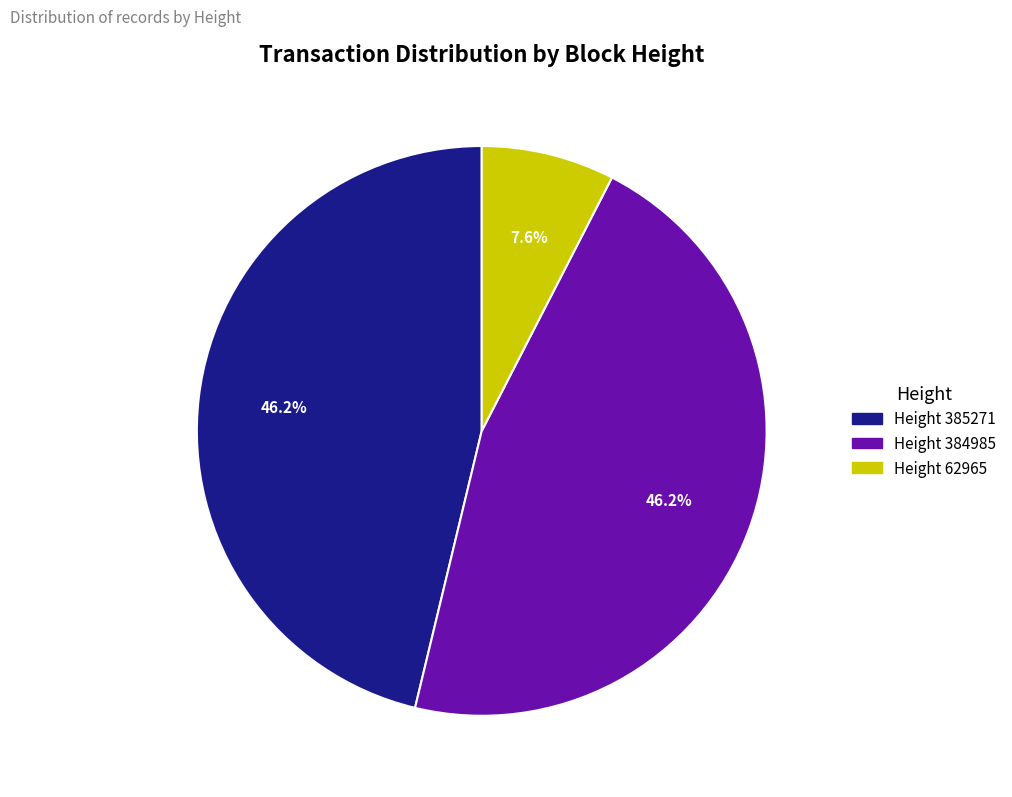

Which category has the smallest portion of the pie?

Height 62965